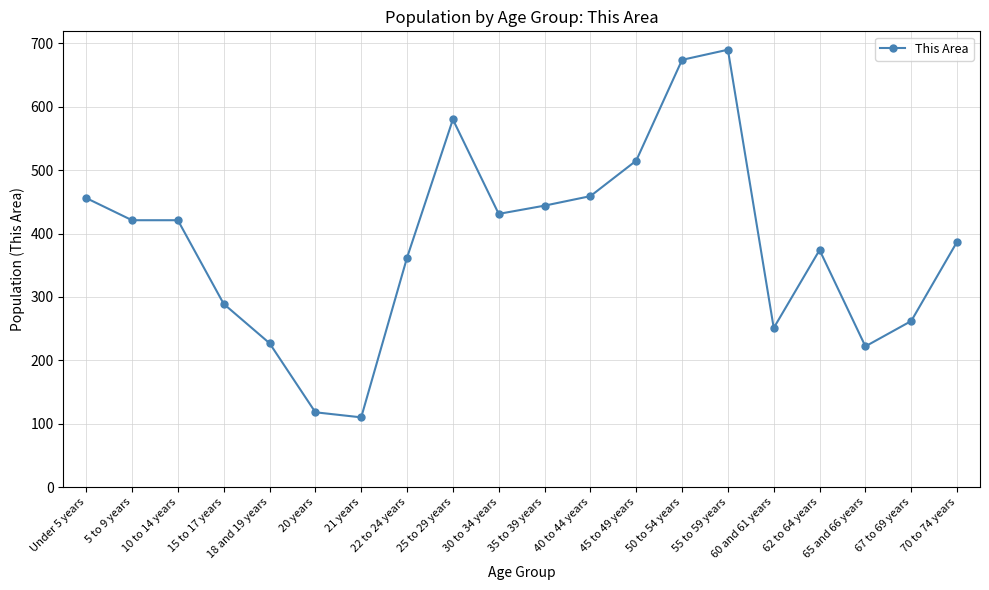

What position from the left is 20 years?

6